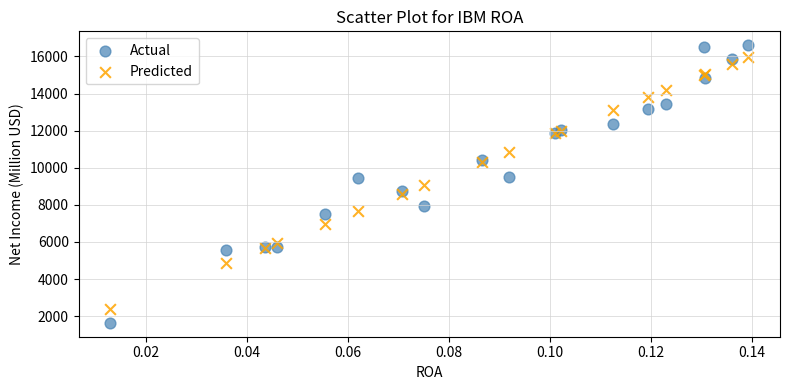

Which series reaches the minimum Y coordinate?

Actual